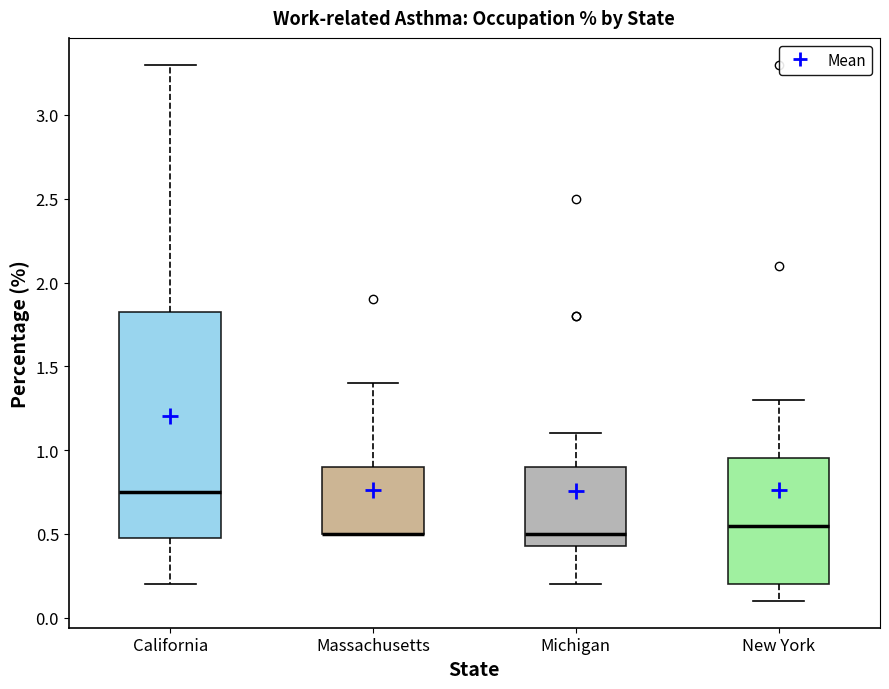

Reading left to right, transcribe this box plot: for each box, give where its median line is, the range the box spans, and where its two whiskers end, as read against the y-axis. The values are not printed on the chart, so give them approximately, as read against the axis.

California: median 0.75, box 0.50 to 1.85, whiskers 0.20 to 3.30
Massachusetts: median 0.50 (drawn on the box's lower edge), box 0.50 to 0.90, whiskers 0.50 to 1.40
Michigan: median 0.50, box 0.45 to 0.90, whiskers 0.20 to 1.10
New York: median 0.55, box 0.20 to 0.95, whiskers 0.10 to 1.30